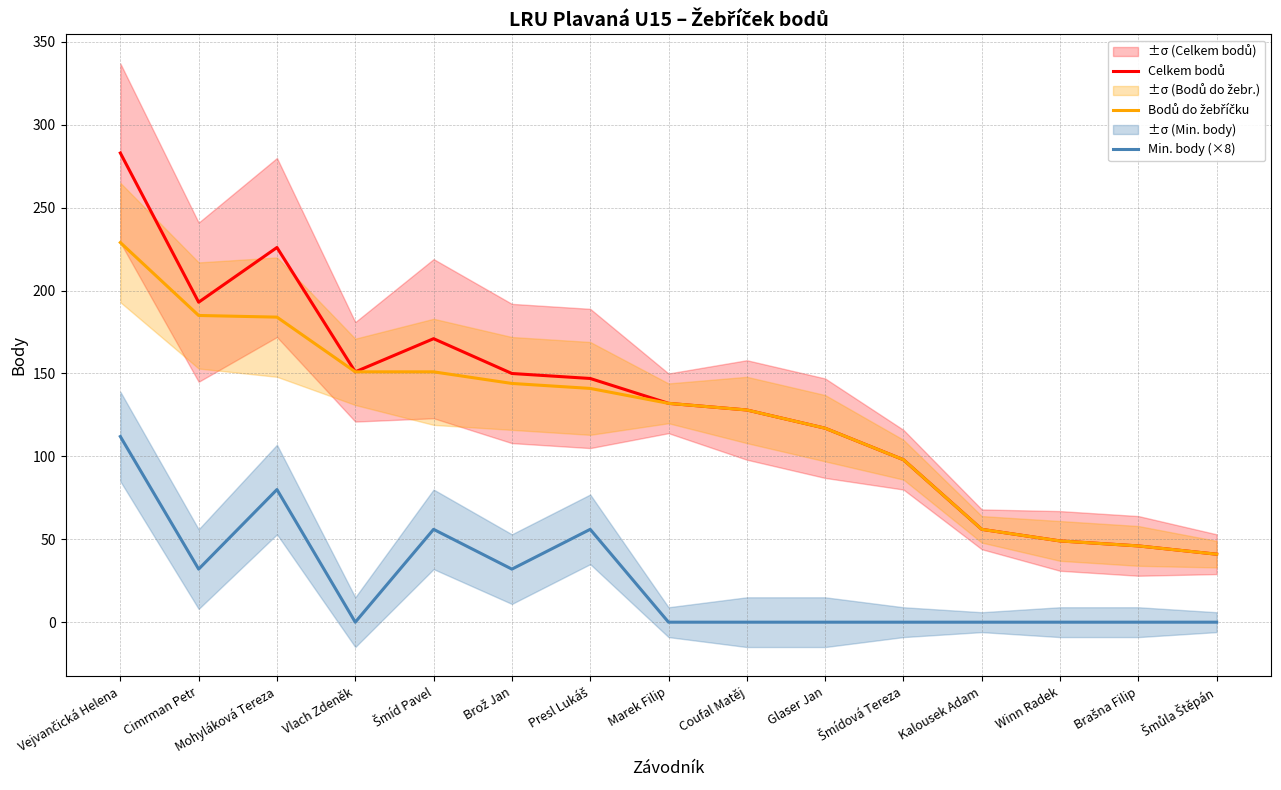

How many interior local valleys does the Celkem bodů series have?

2